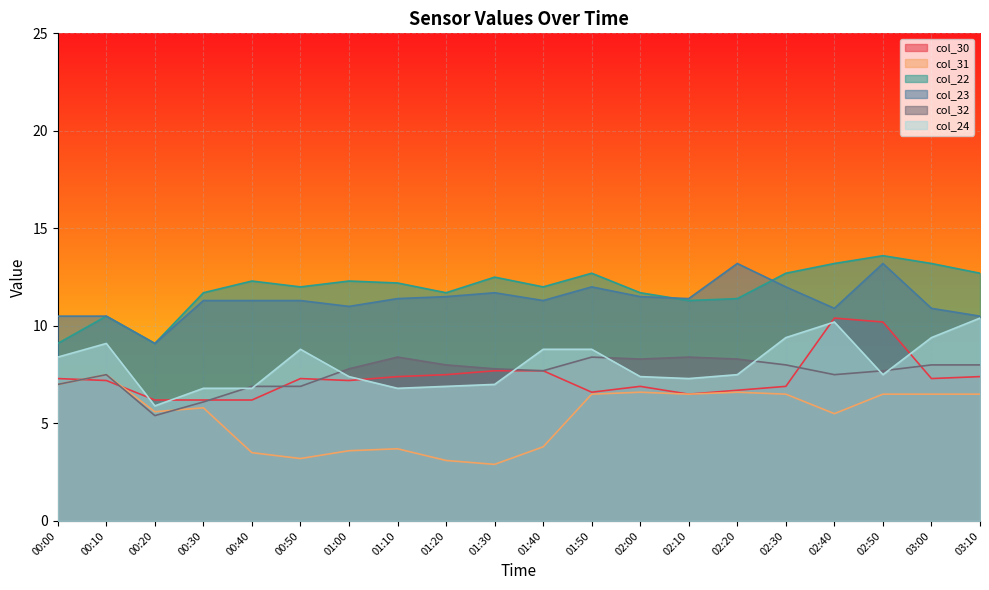

What is the minimum value for col_23?

9.1